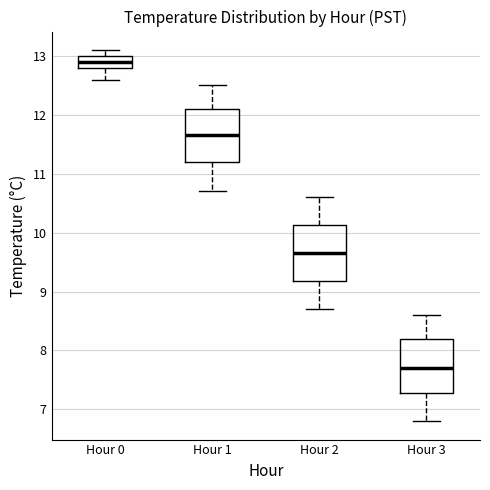

Reading left to right, read every box against the y-axis: the position of its median line, the range the box covers, and the ends of its whiskers. The values are not printed on the chart, so give them approximately, as read against the axis.

Hour 0: median 12.9, box 12.8 to 13.0, whiskers 12.6 to 13.1
Hour 1: median 11.7, box 11.2 to 12.1, whiskers 10.7 to 12.5
Hour 2: median 9.7, box 9.2 to 10.1, whiskers 8.7 to 10.6
Hour 3: median 7.7, box 7.3 to 8.2, whiskers 6.8 to 8.6